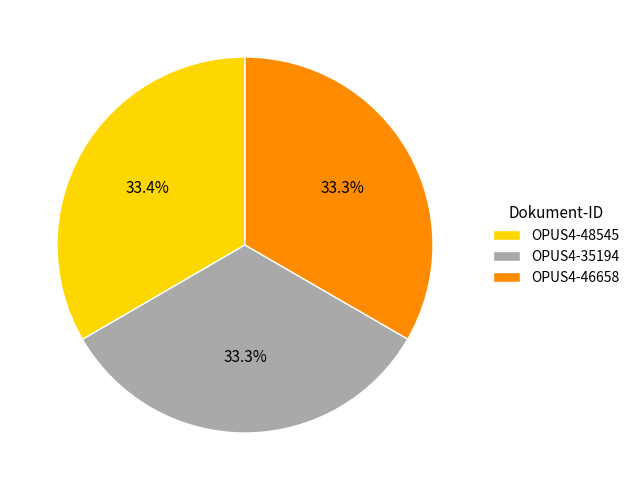

Combined, what portion of the pie is OPUS4-48545 and OPUS4-46658?

66.7%